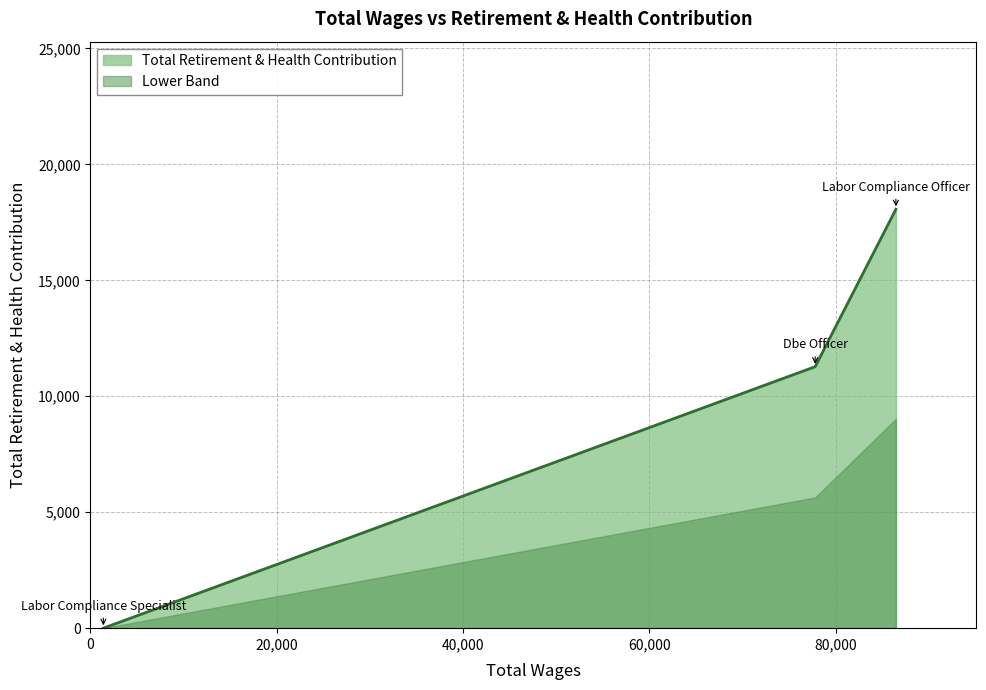

How many values are below 11275?

1